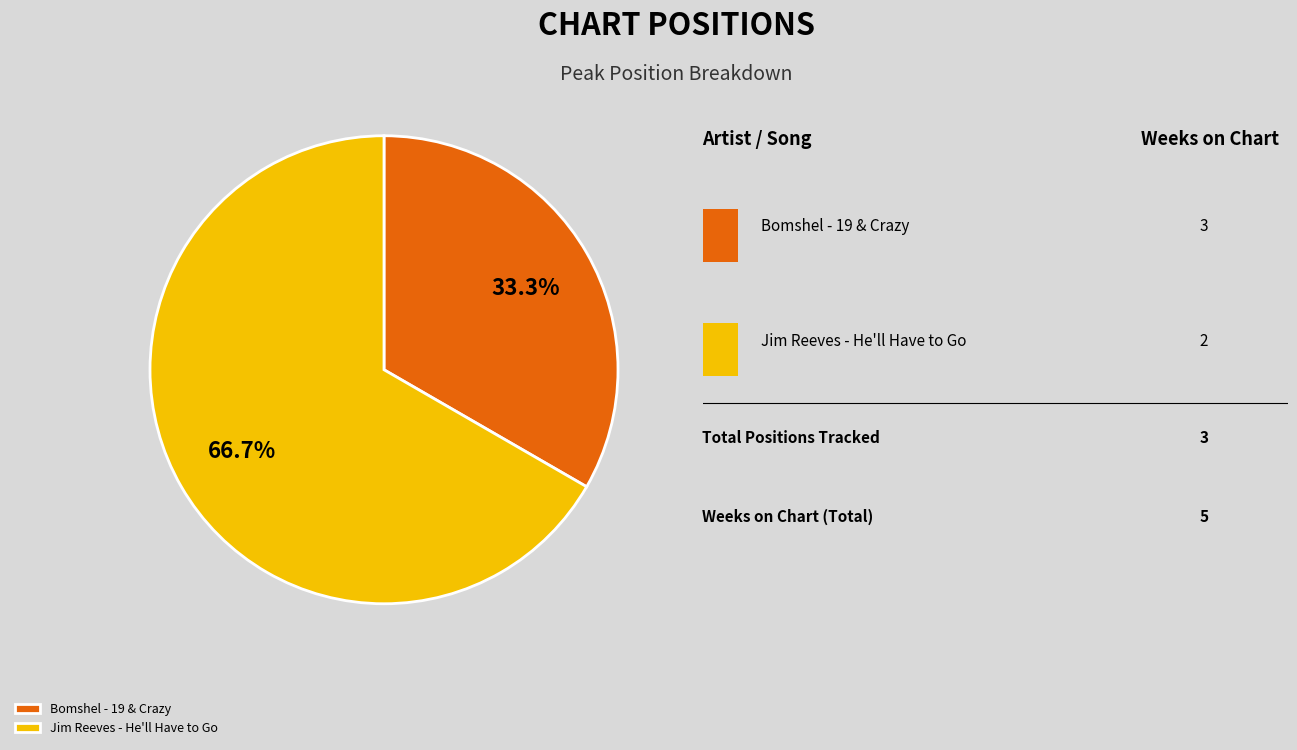

How many segments does this pie chart have?

2